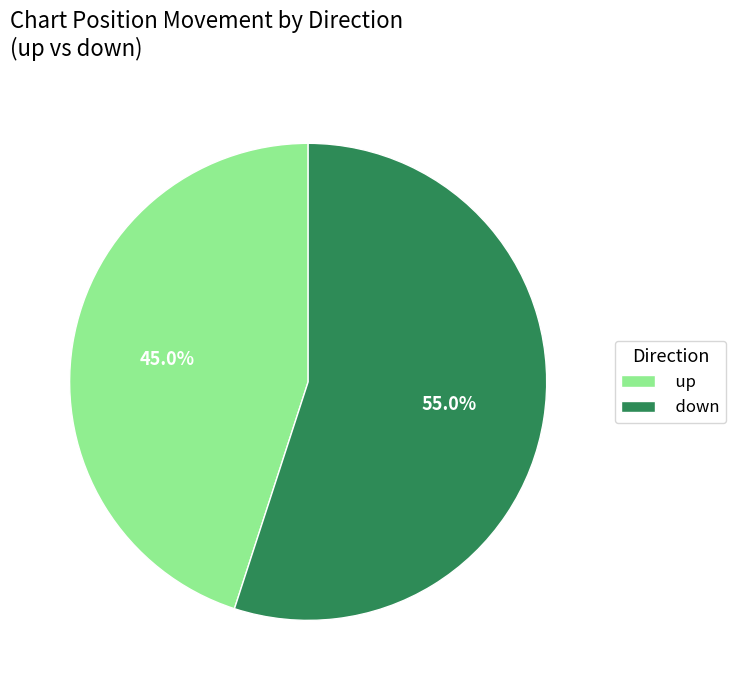

To the nearest percent, what percentage of the pie is down?

55%